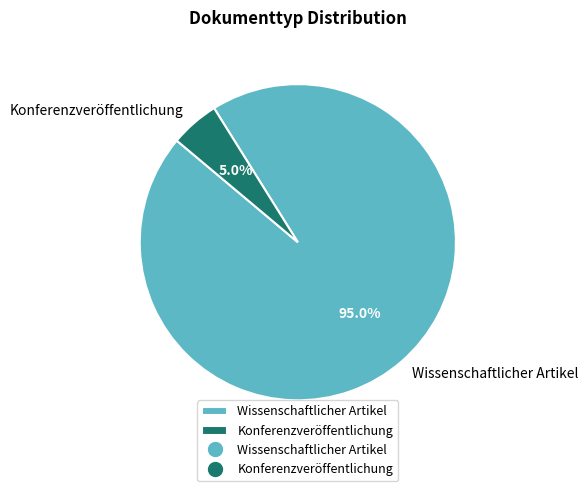

Which slice is the smallest?

Konferenzveröffentlichung